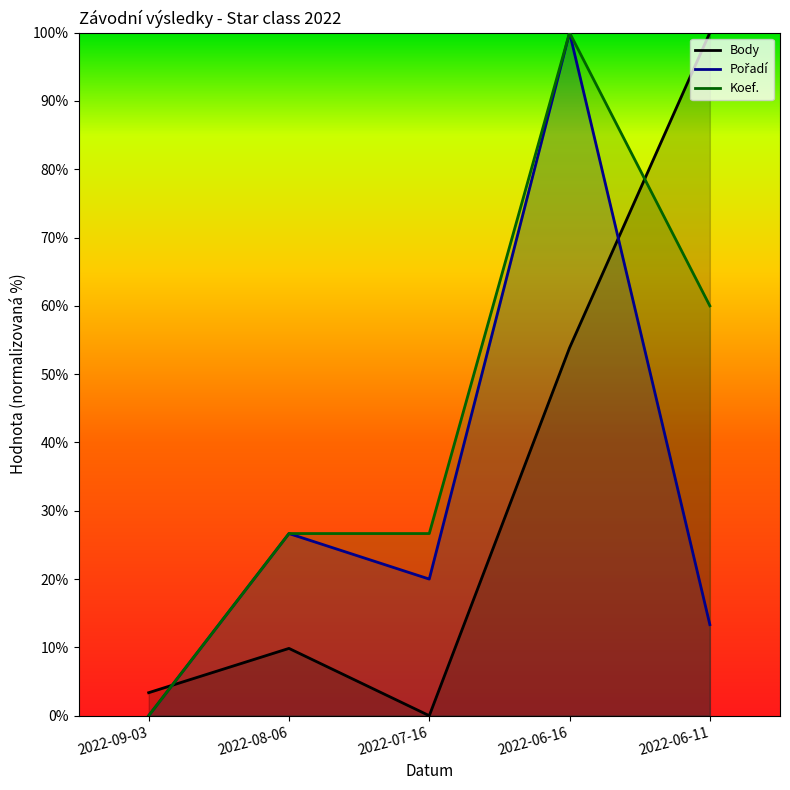

Which series changed the most between 2022-09-03 and 2022-06-16?

Pořadí